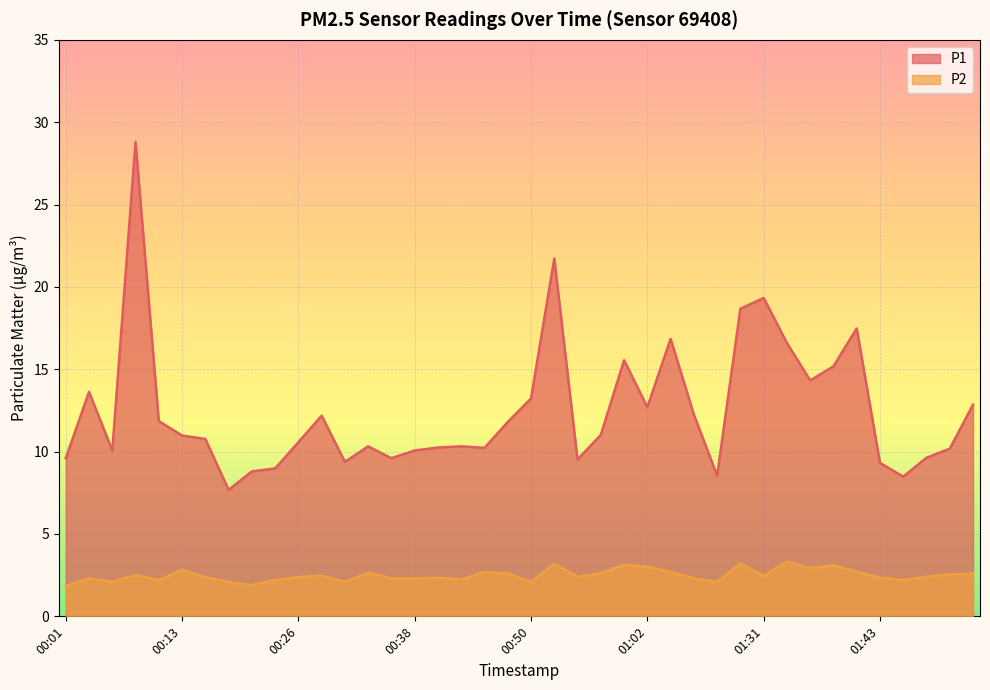

What is the sum of all P1 values?

499.3